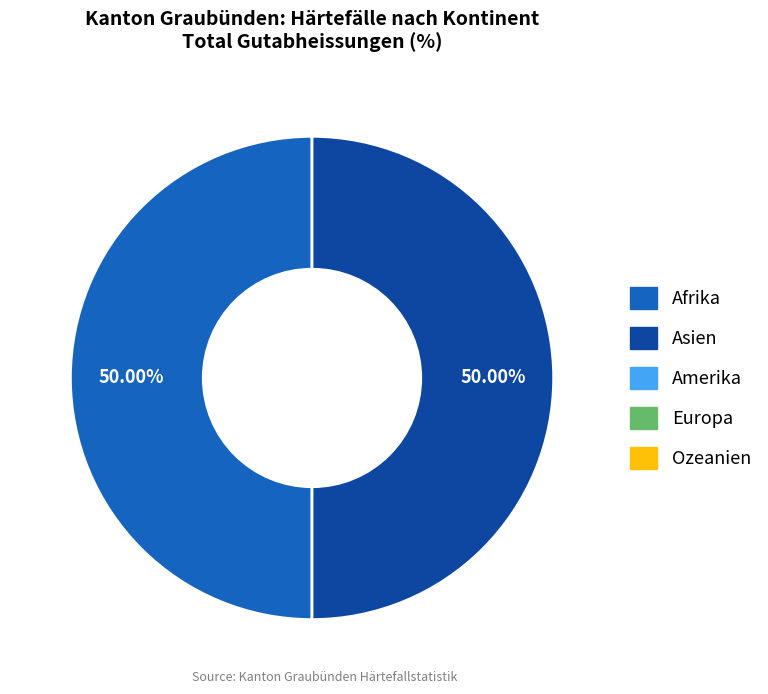

How many slices are in this pie chart?

2